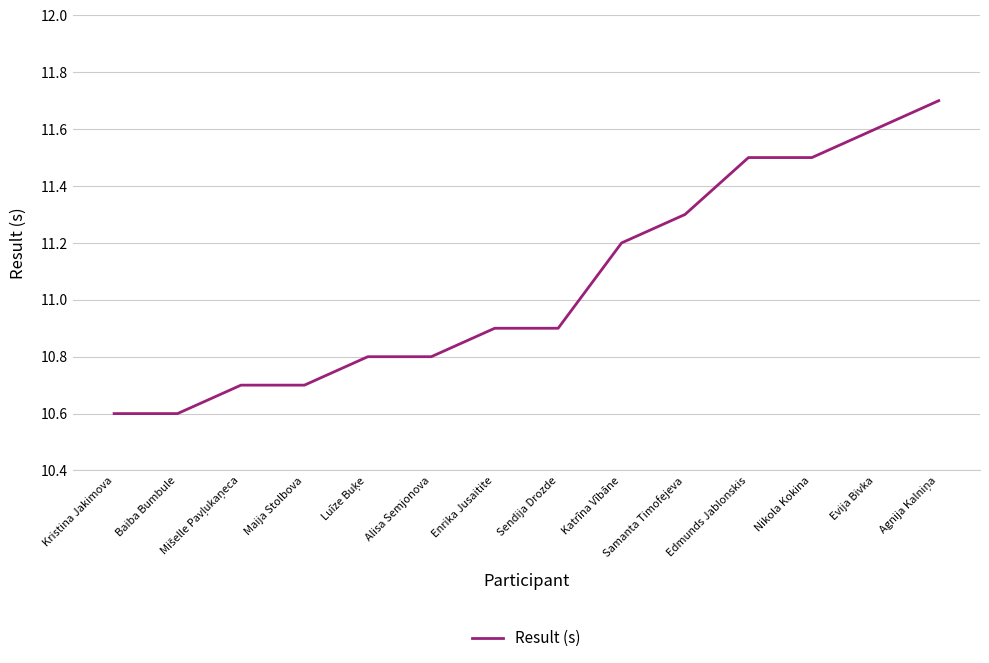

What position from the right is Sendija Drozde?

7